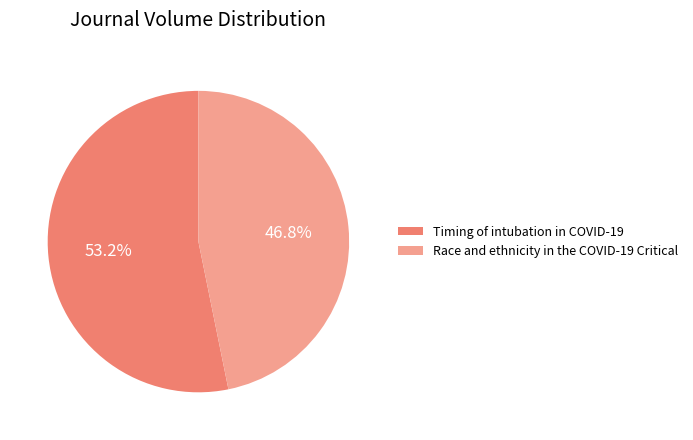

To the nearest percent, what percentage of the pie is Race and ethnicity in the COVID-19 Critical?

47%